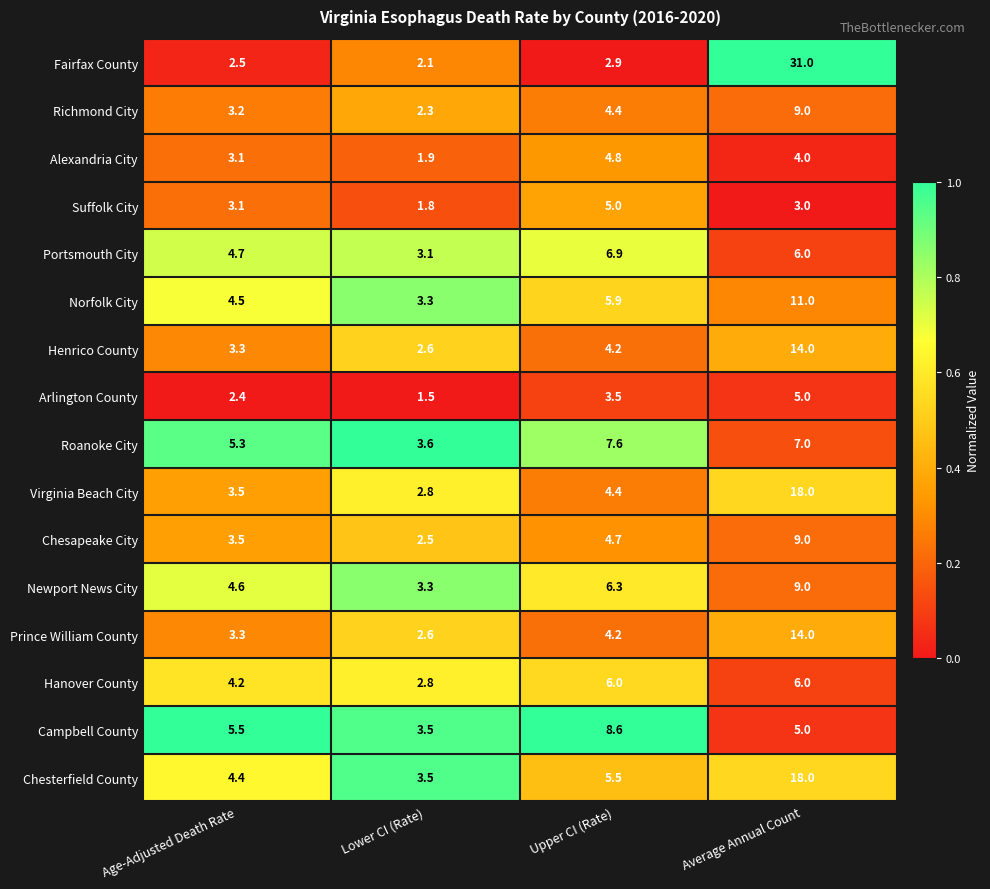

What is the total value across all series at Average Annual Count?

169.0